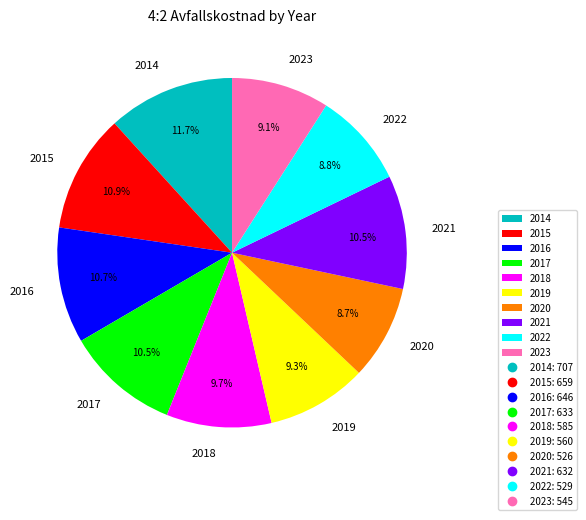

To the nearest percent, what percentage of the pie is 2023?

9%